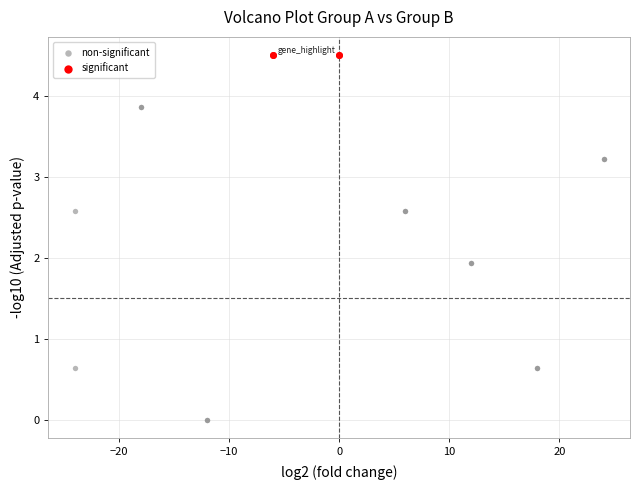

Which series contains the highest Y value?

significant